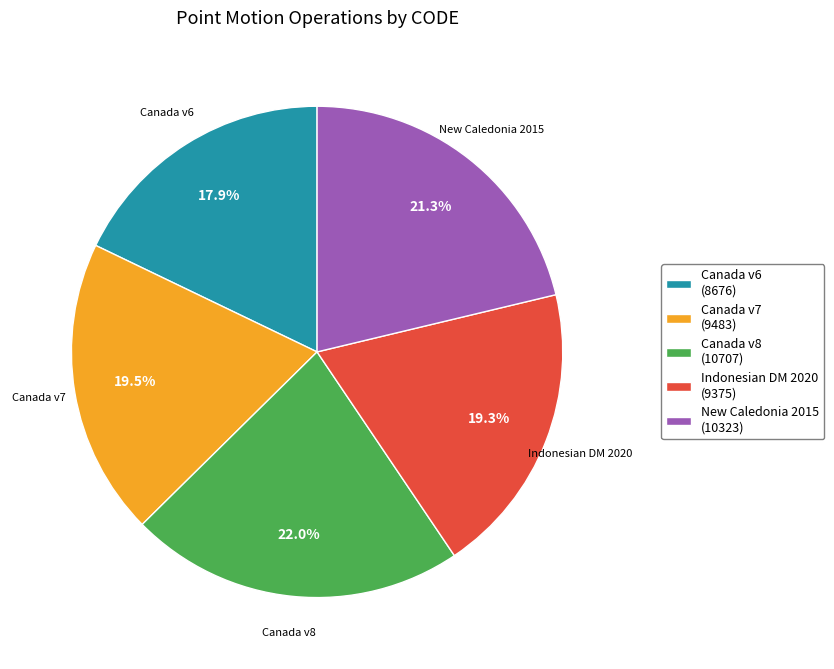

What portion of the pie excludes Canada v7 (9483)?

80.5%